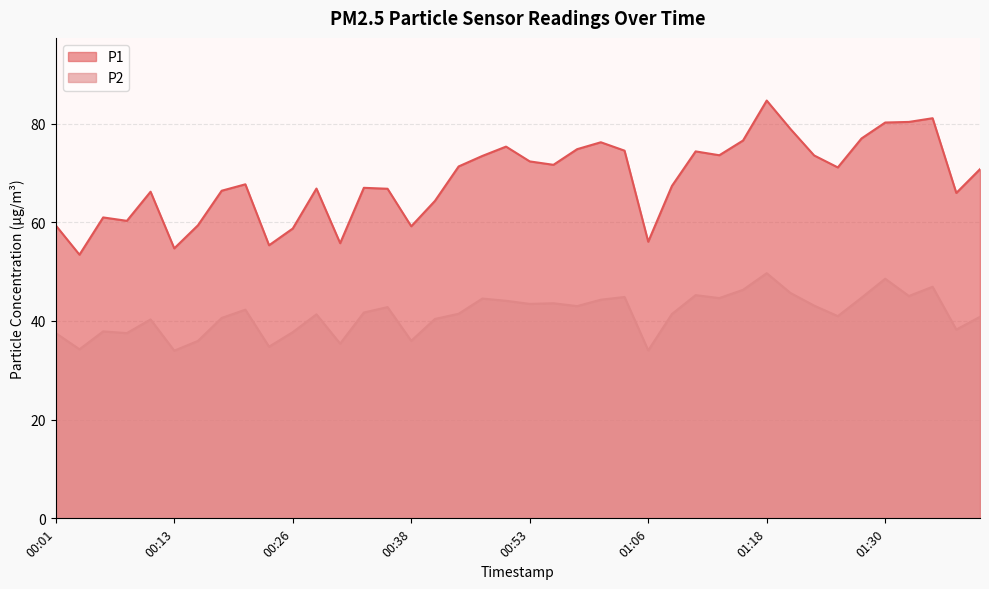

What is the maximum value shown in the chart?

84.7